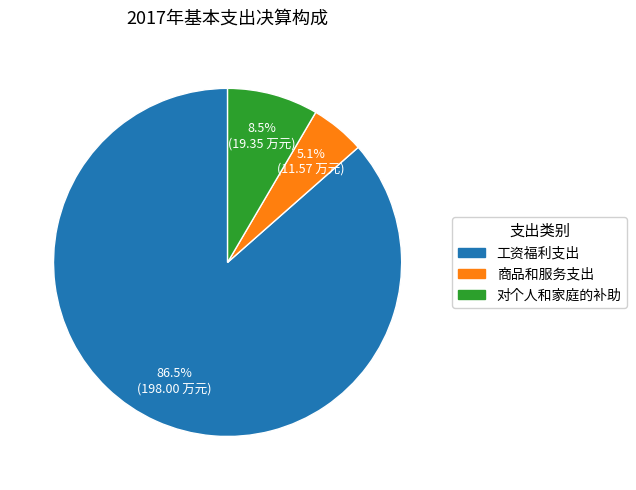

Which category has the smallest portion of the pie?

商品和服务支出